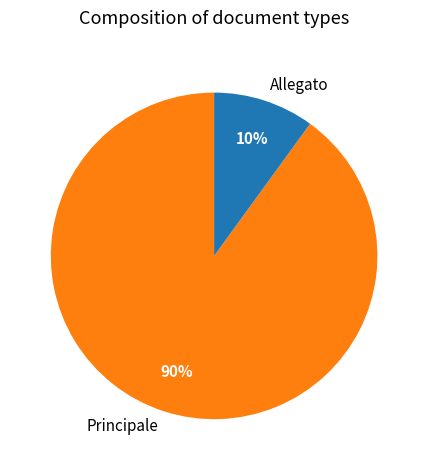

How many slices are in this pie chart?

2